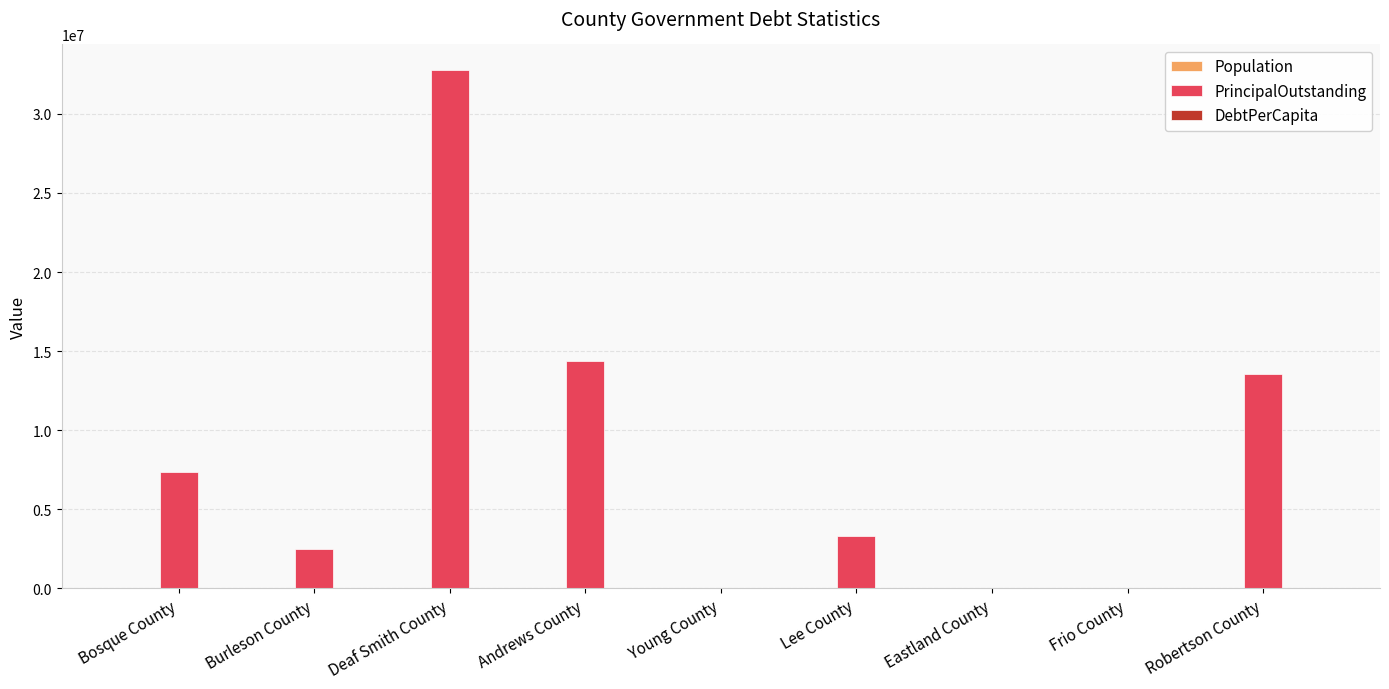

Which series has the largest range (max minus min)?

PrincipalOutstanding